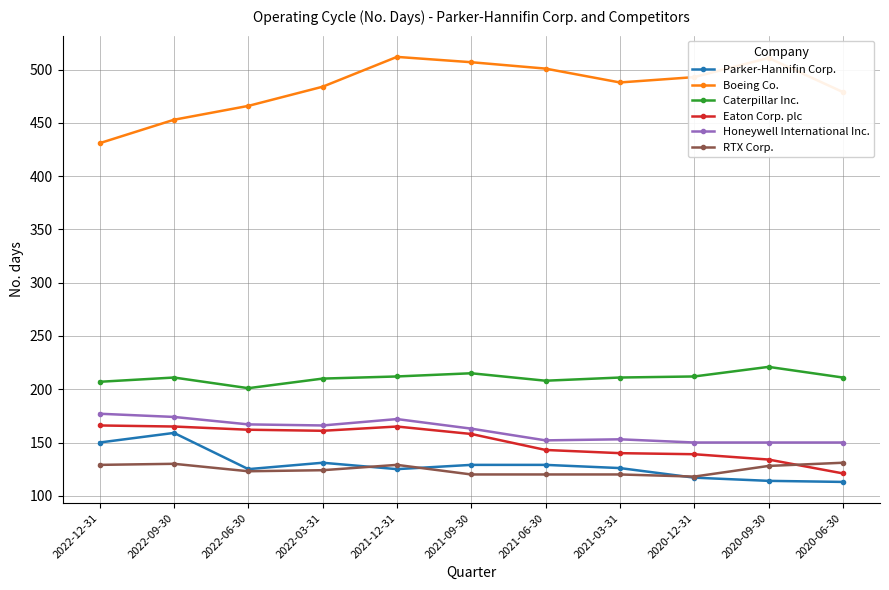

Is the value of Boeing Co. at 2022-03-31 greater than the value of Parker-Hannifin Corp. at 2022-09-30?

Yes